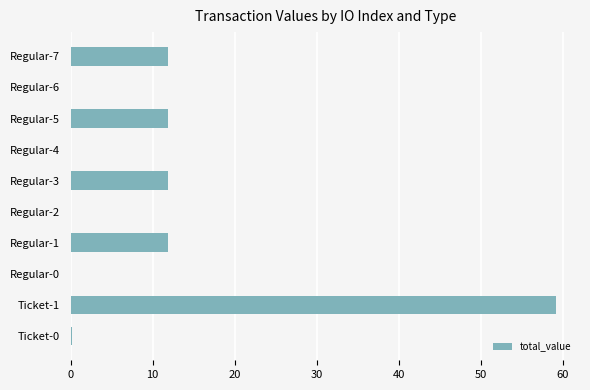

The value at Regular-5 is 11.8. True or false?

True